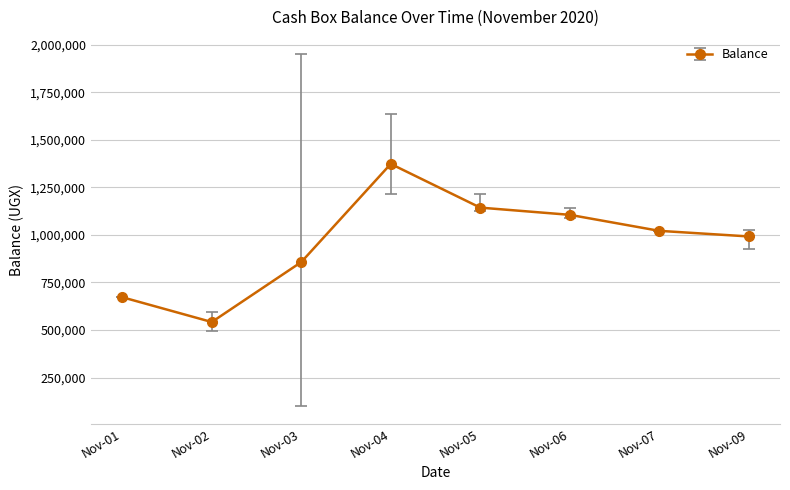

What is the value of the 8th point from the left?

991963